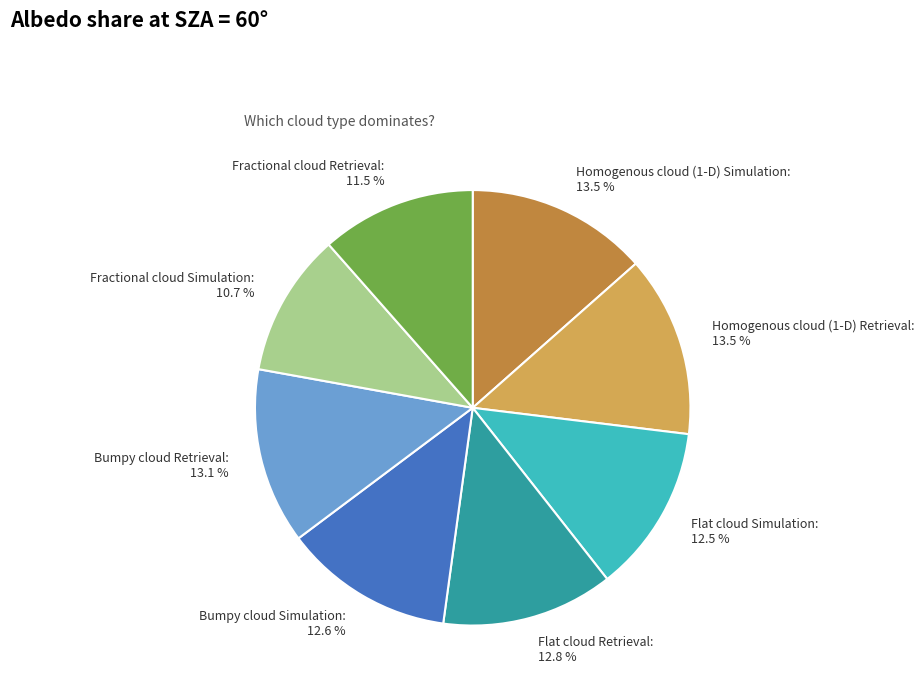

Do Flat cloud Retrieval and Bumpy cloud Simulation together represent more than half of the pie?

No